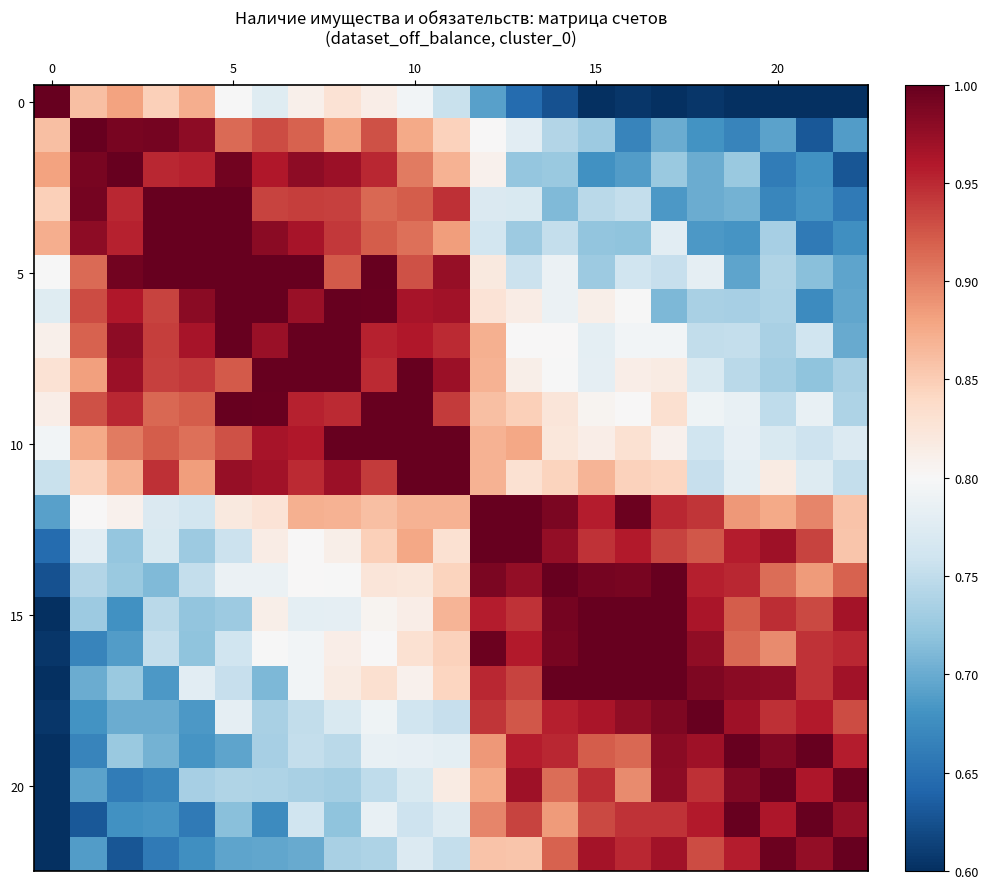

At which category does the chart reach its minimum across all series?

15